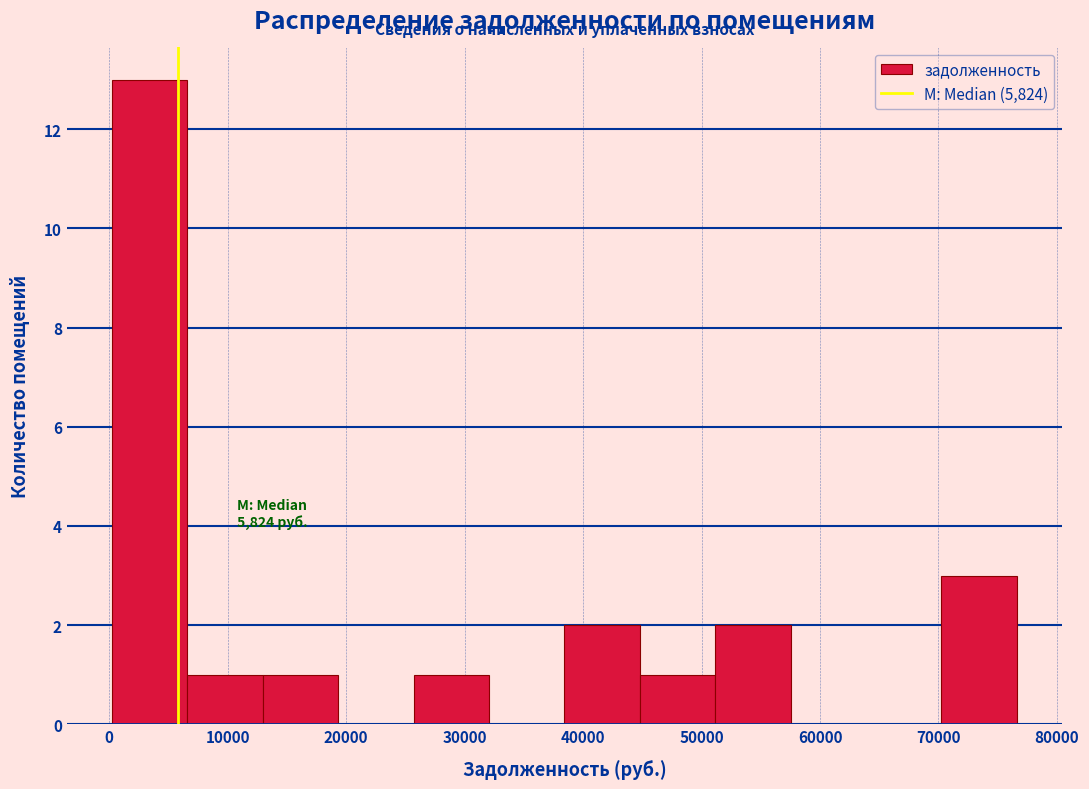

Over which range of the x-axis is the bar tallest?

0 to 7000